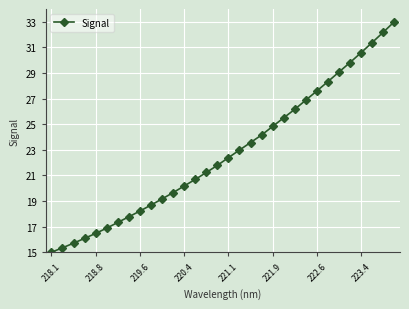

What is the sum of all values?

728.7